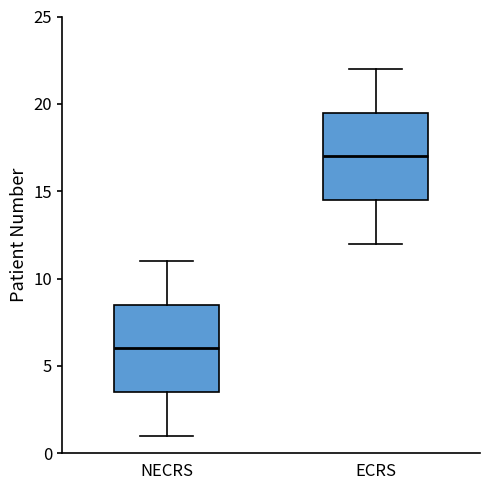

Reading left to right, read every box against the y-axis: the position of its median line, the range the box covers, and the ends of its whiskers. The values are not printed on the chart, so give them approximately, as read against the axis.

NECRS: median 6.0, box 3.5 to 8.5, whiskers 1.0 to 11.0
ECRS: median 17.0, box 14.5 to 19.5, whiskers 12.0 to 22.0